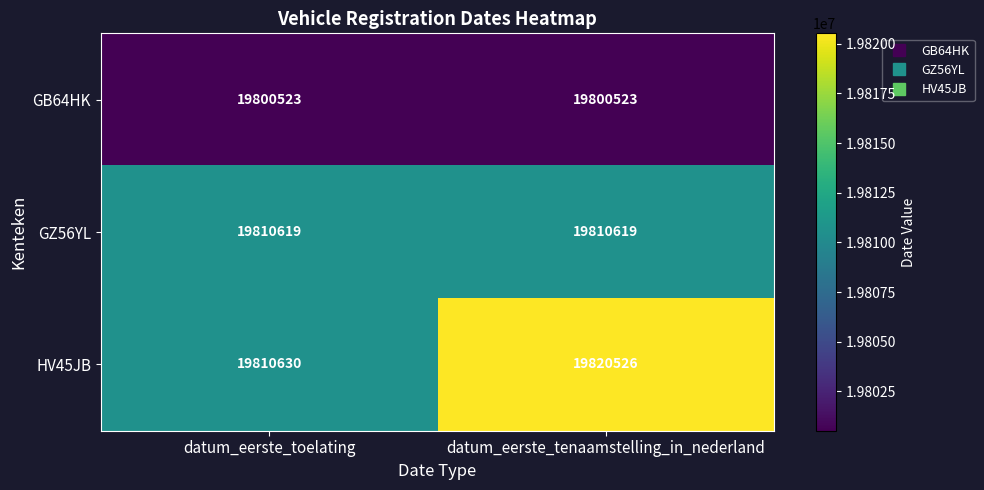

What is the total value across all series at datum_eerste_toelating?

59421772